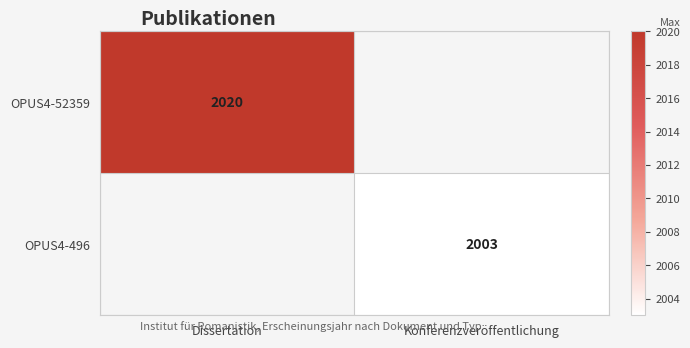

True or false: OPUS4-52359 has a value of 2020 at Dissertation.

True